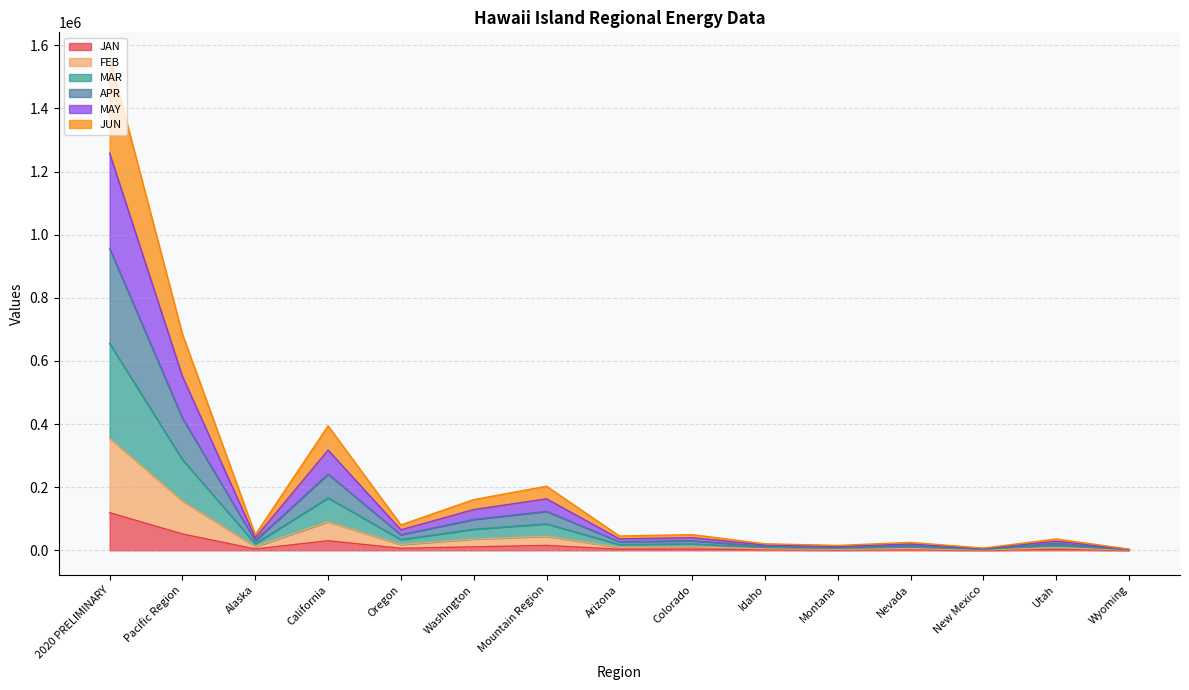

Which series has the largest total across all categories?

MAR